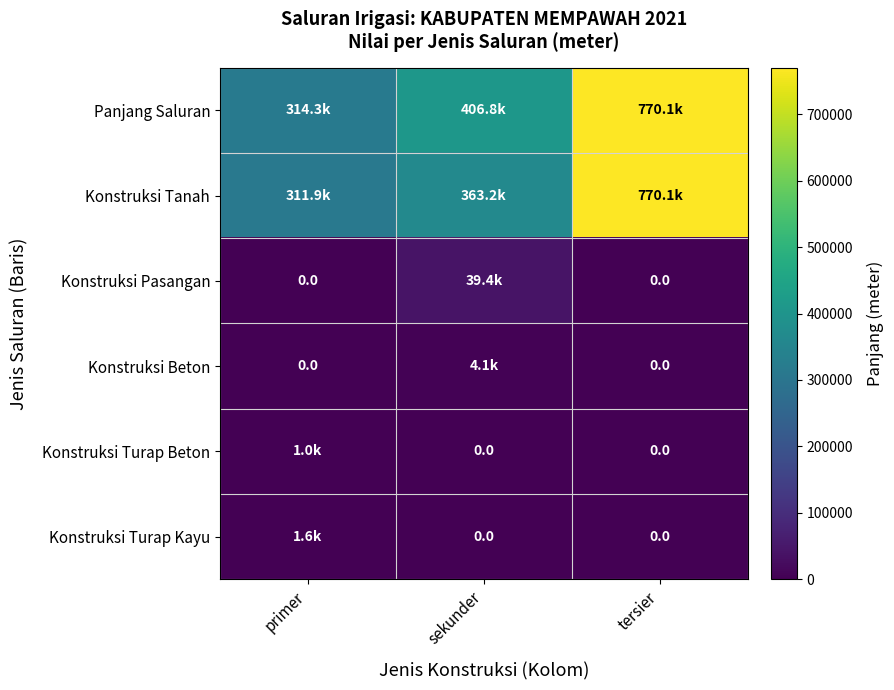

Rank the series by their maximum value, from highest to lowest.

Panjang Saluran, Konstruksi Tanah, Konstruksi Pasangan, Konstruksi Beton, Konstruksi Turap Kayu, Konstruksi Turap Beton